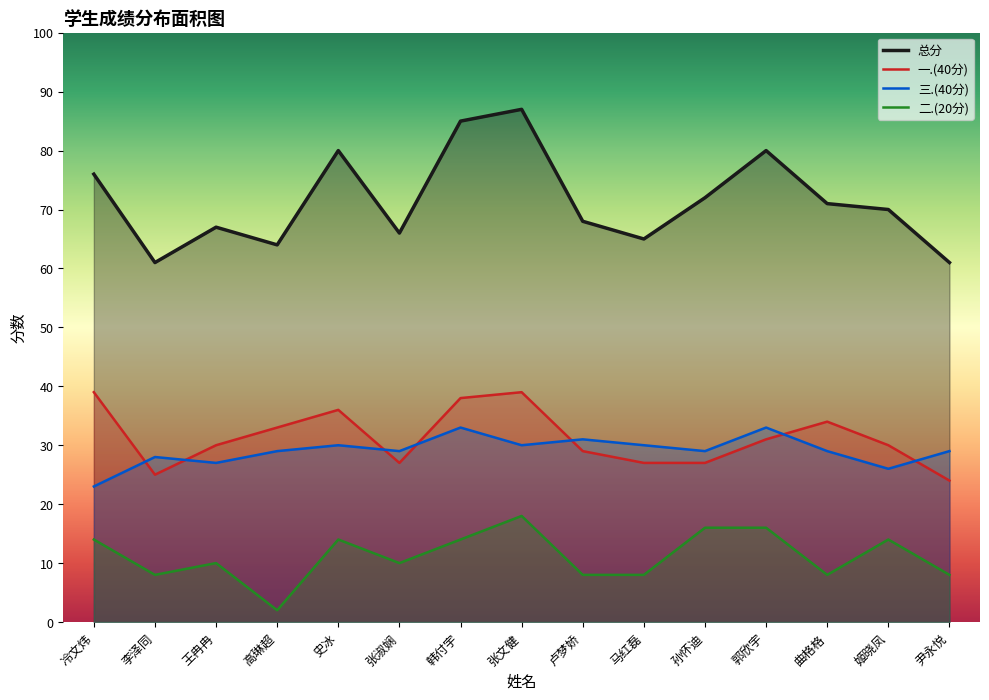

How many interior local valleys does the 三.(40分) series have?

5